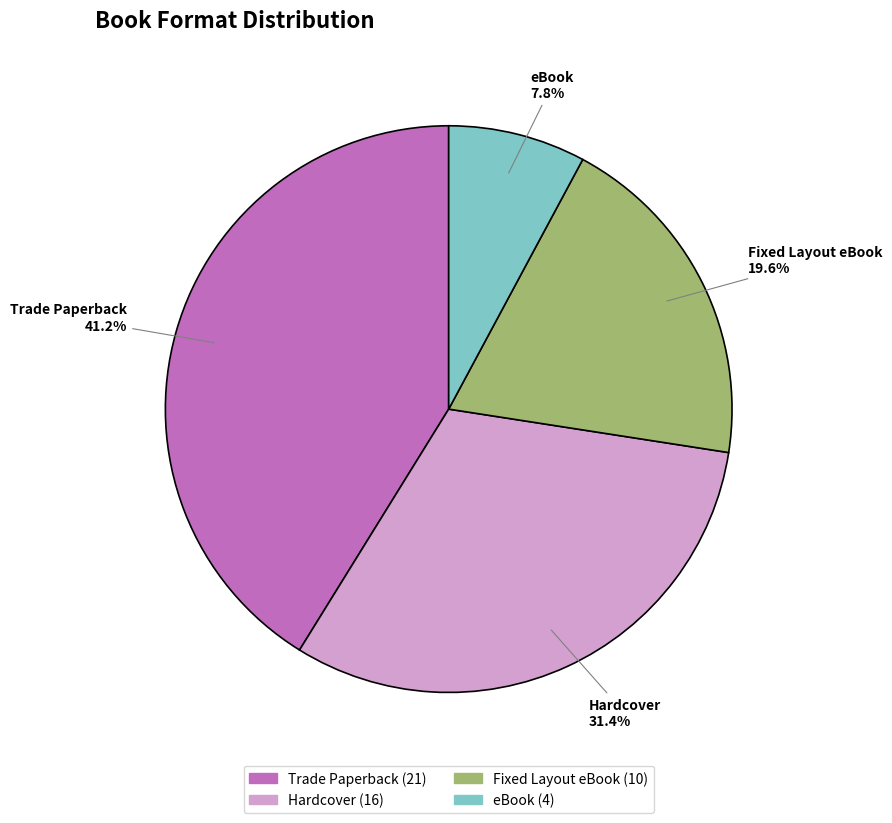

To the nearest percent, what portion does eBook represent?

8%